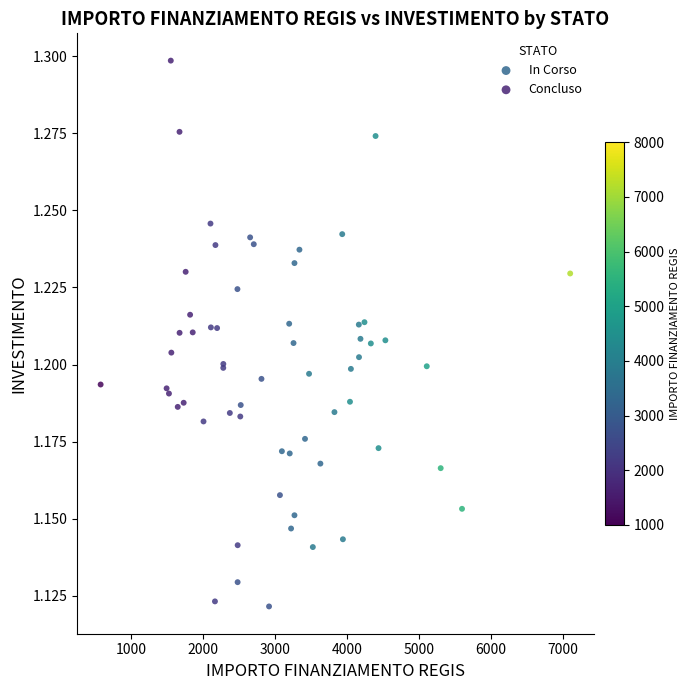

Which series has the largest Y range (max minus min)?

Concluso